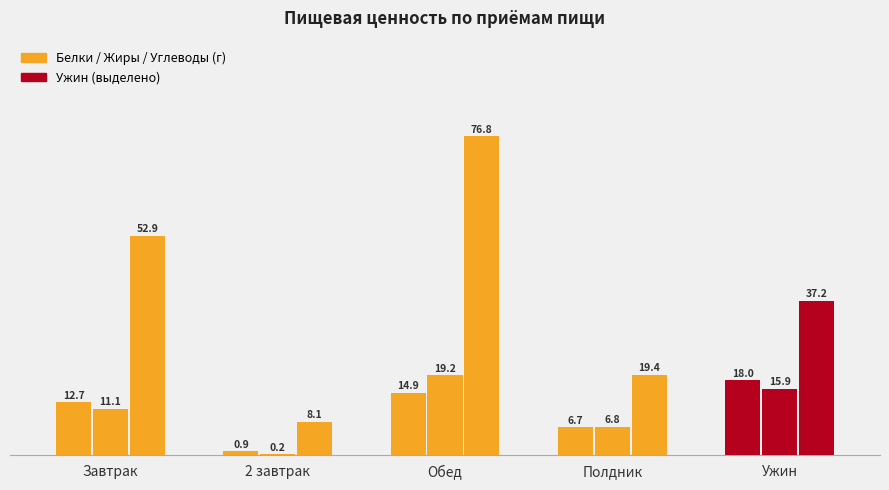

True or false: Жиры has a value of 15.9 at Ужин.

True